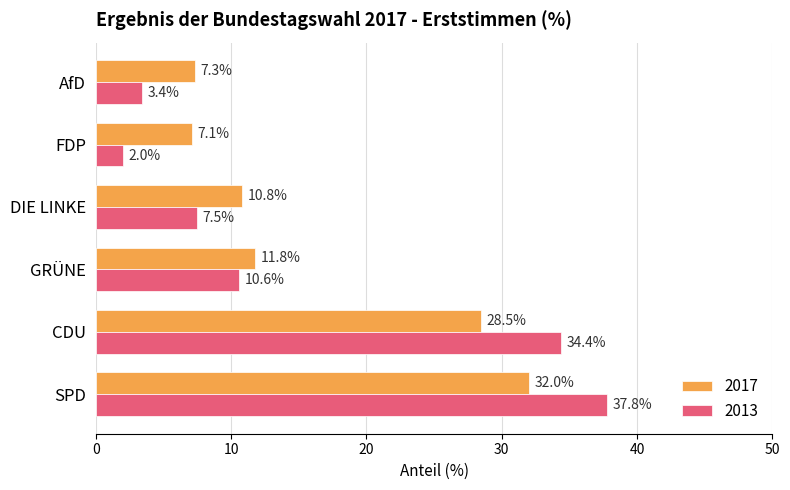

List the series in order of their overall mean, highest first.

2017, 2013